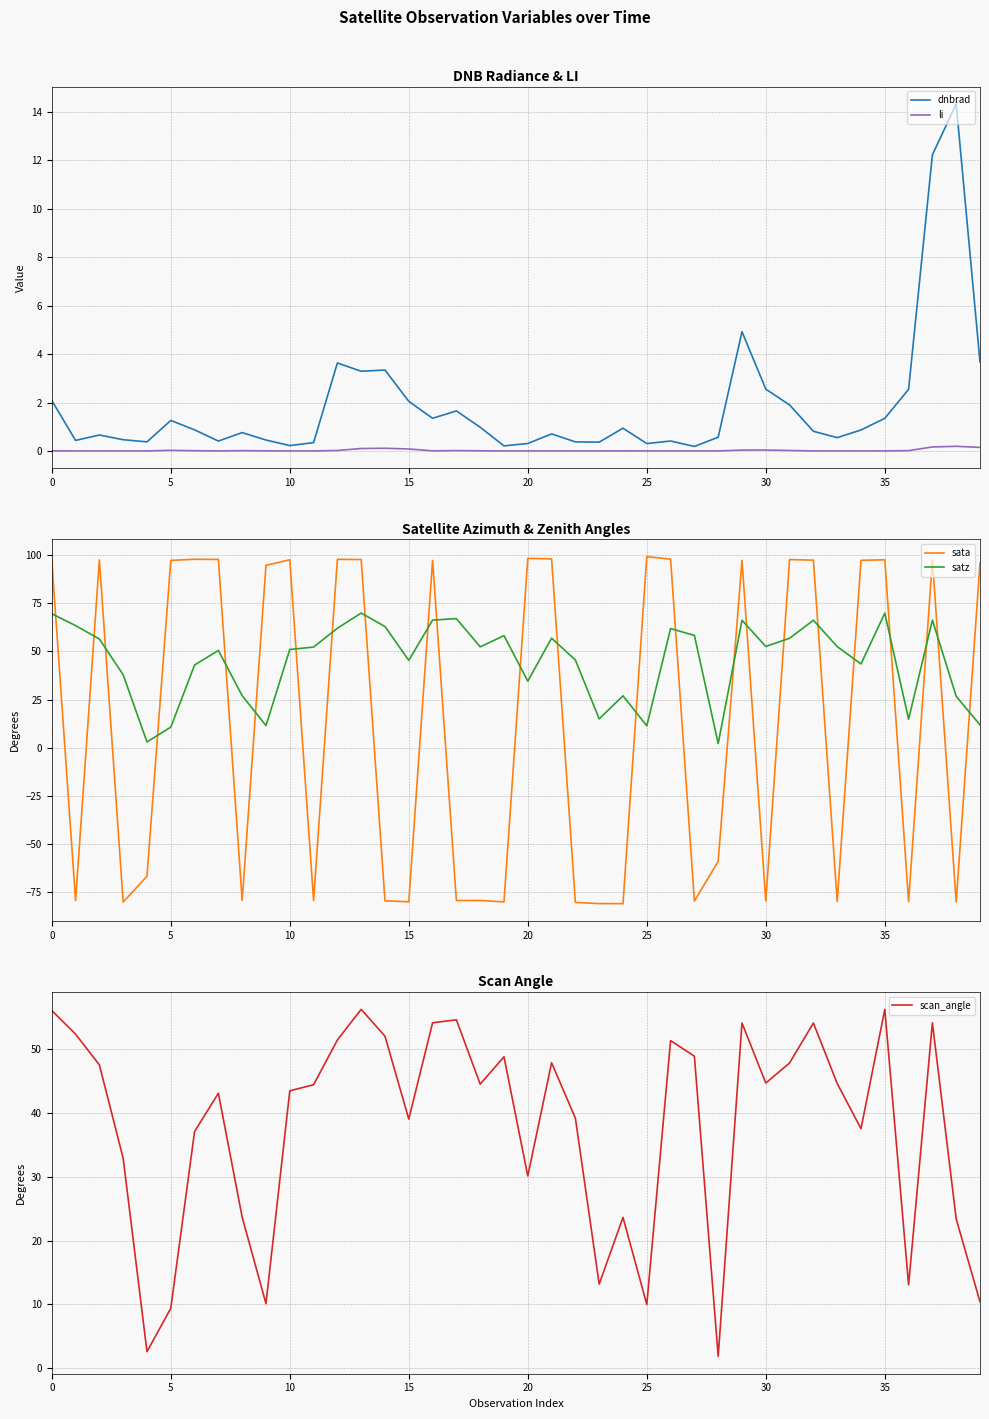

How many times do satz and sata cross each other?

24